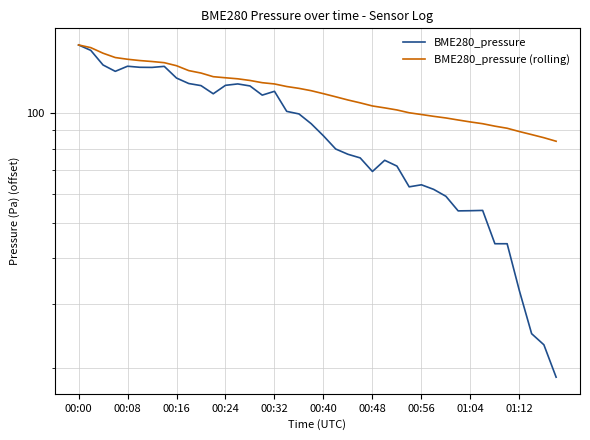

Is it true that BME280_pressure equals 101.3 at 17?

True